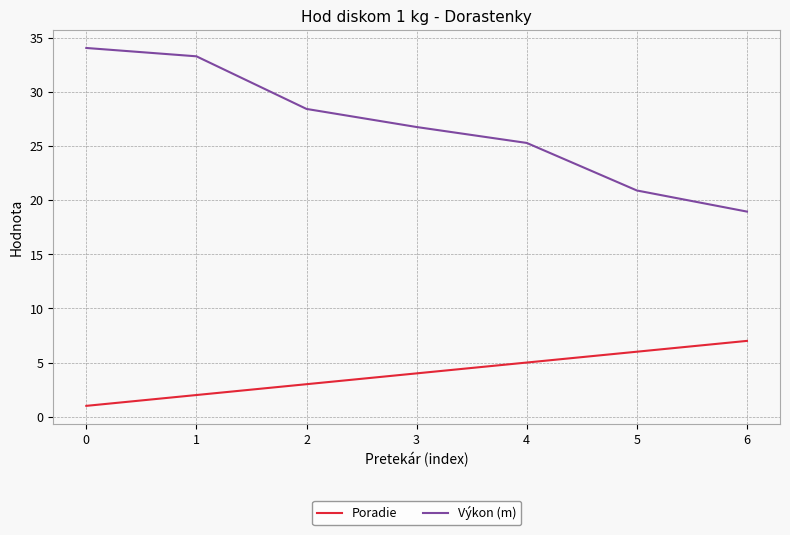

What is the average value of the Výkon (m) series?

26.8